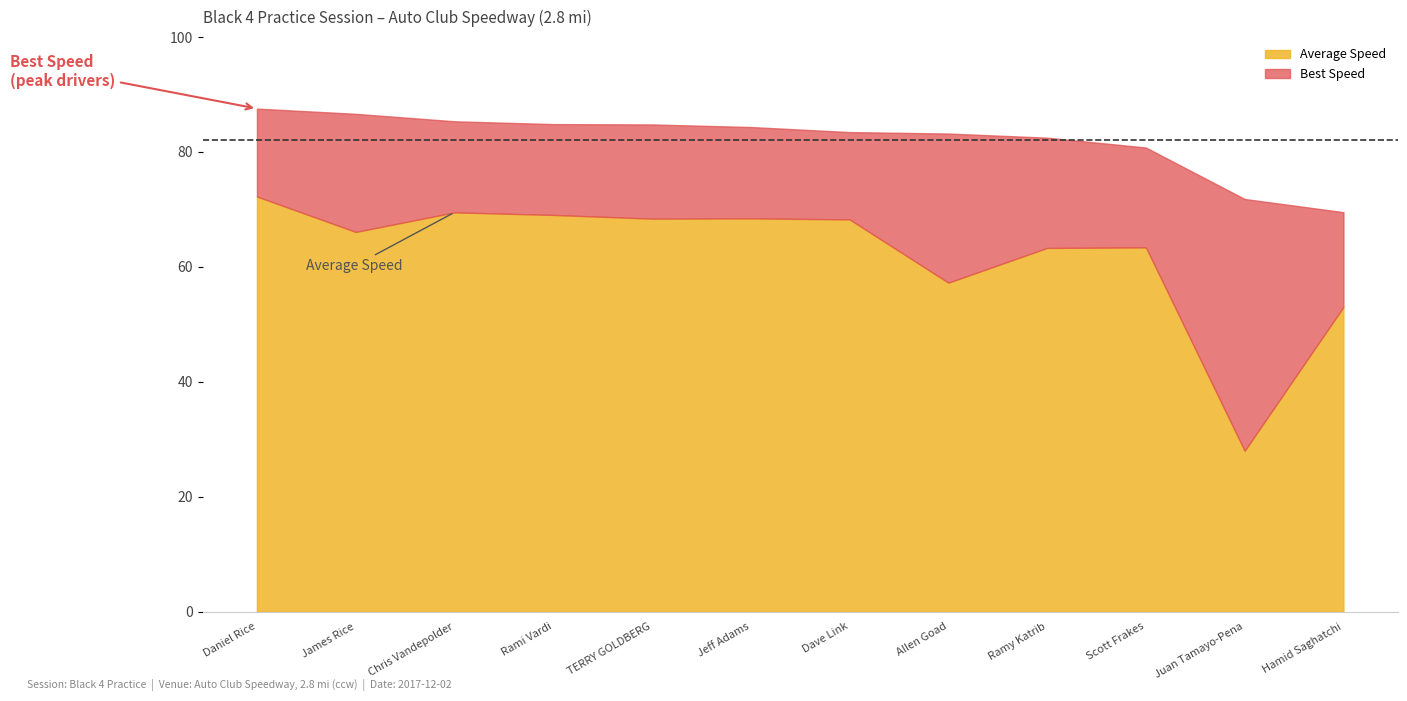

The Total Laps series shows 1.5 at Dave Link. True or false?

False